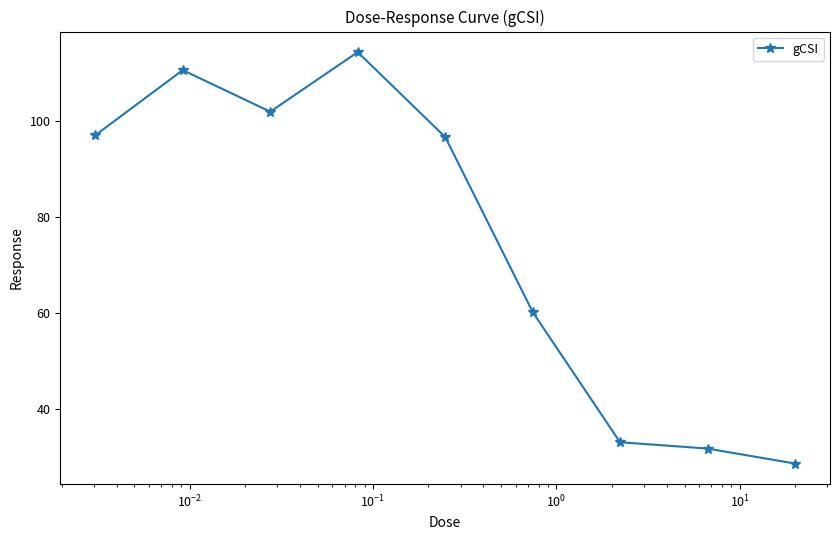

What is the difference between the maximum and minimum values?

85.9